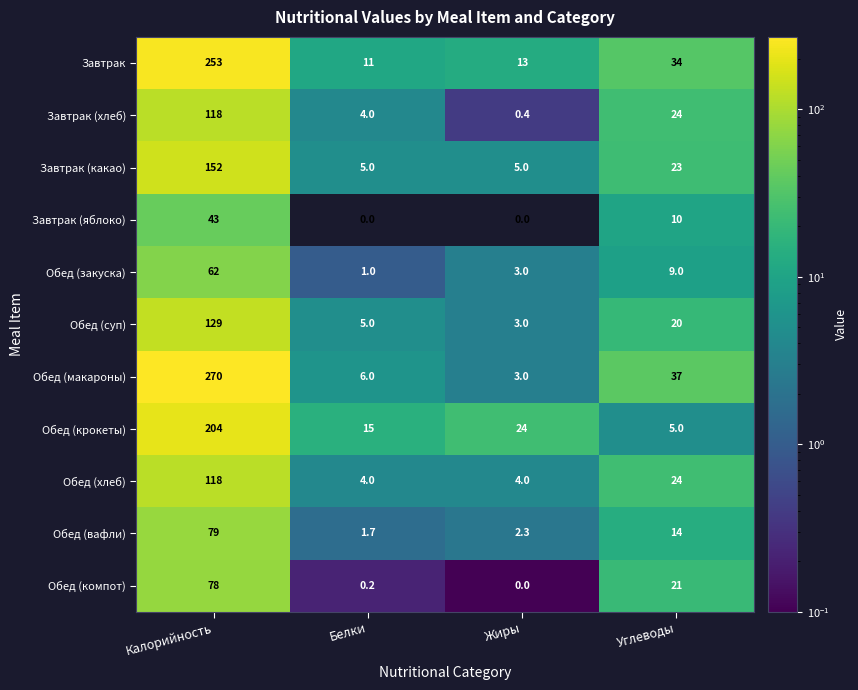

What is the highest value of the Обед (вафли) series?

79.0